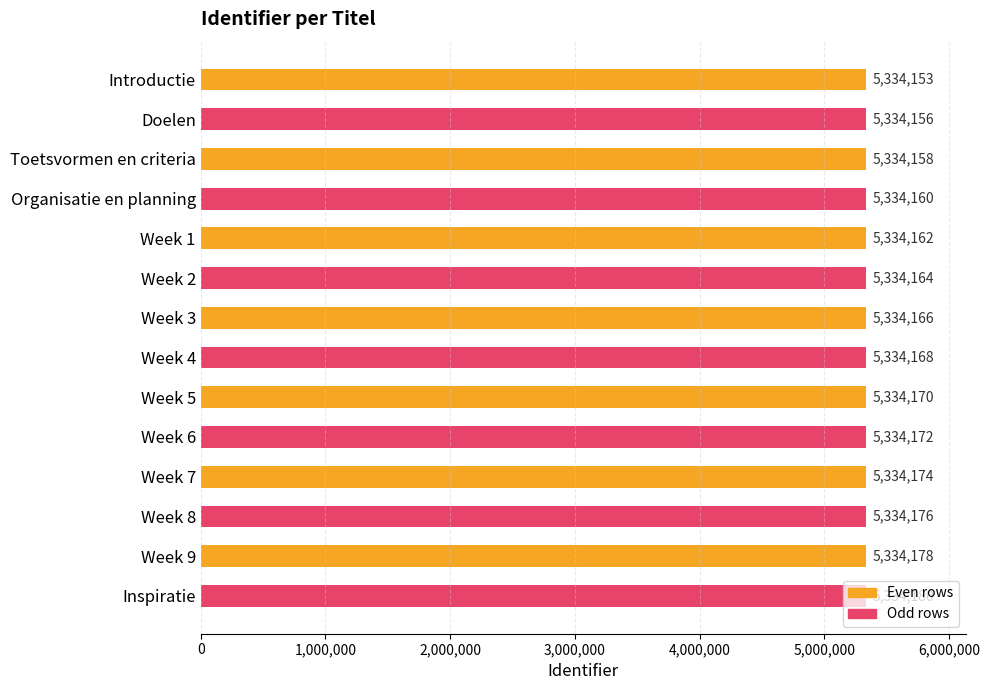

True or false: the data shows 5334153 at Introductie.

True